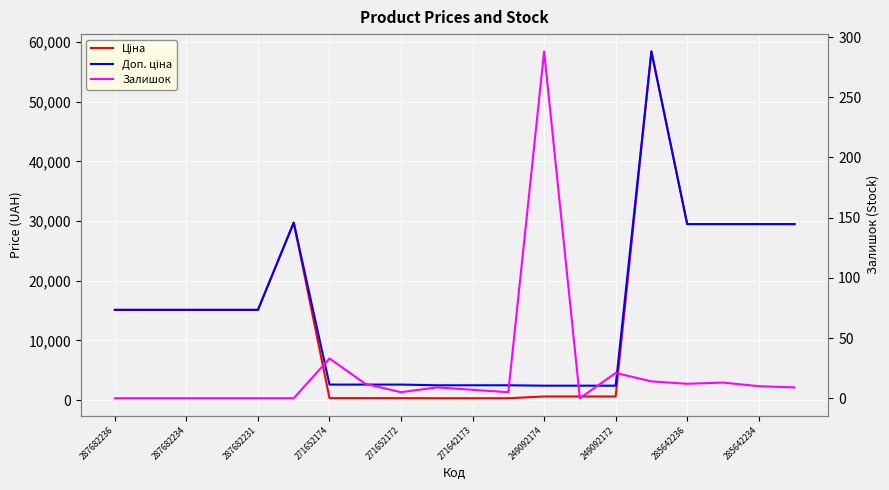

Is it true that Залишок equals 3.4 at 11?

False